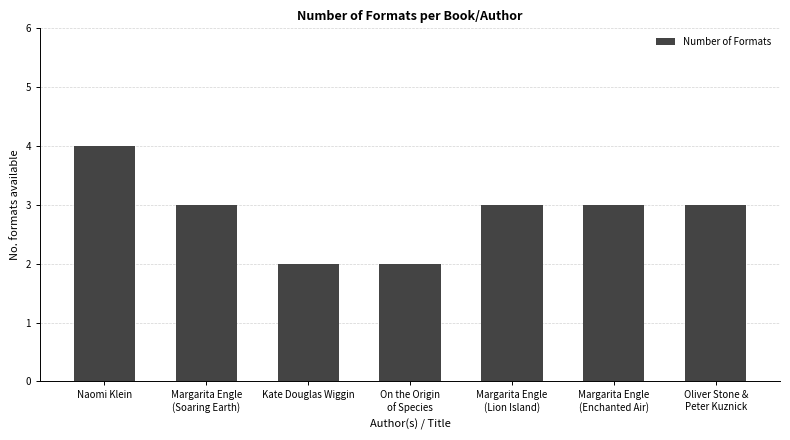

What is the ratio of the value at On the Origin
of Species to the value at Margarita Engle
(Enchanted Air)?

0.7